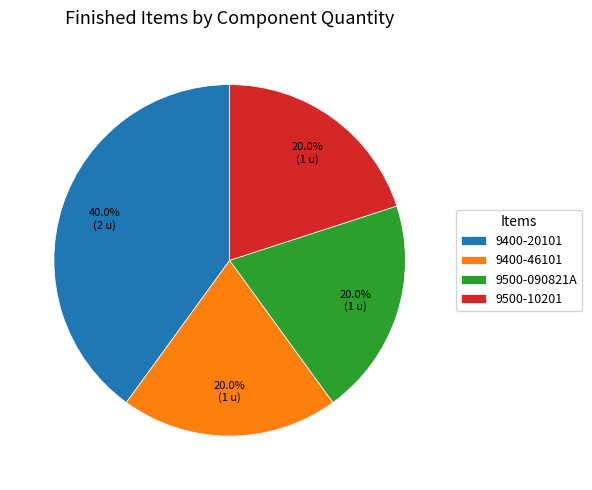

What is the largest slice in the pie chart?

9400-20101